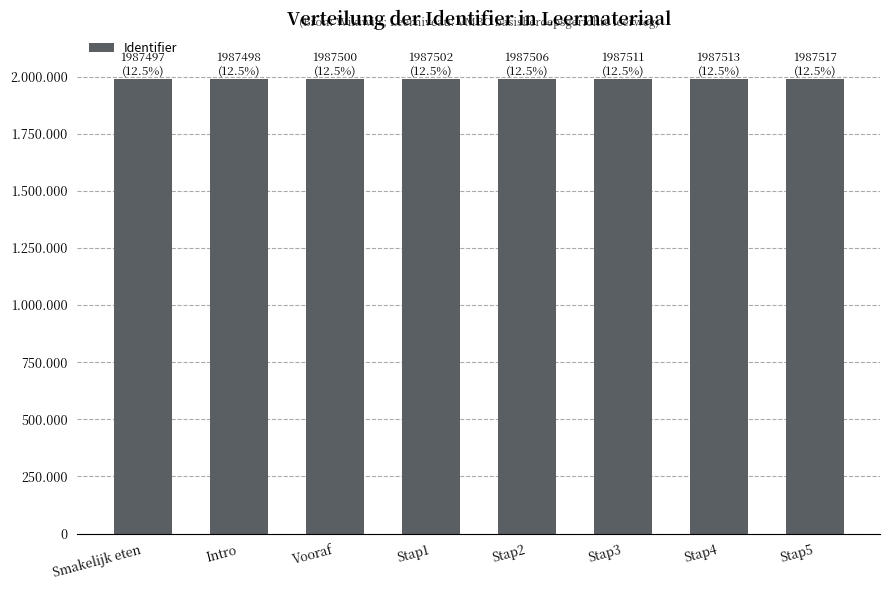

Reading left to right, transcribe all the data shown in this chart.

1987497	1987498	1987500	1987502	1987506	1987511	1987513	1987517